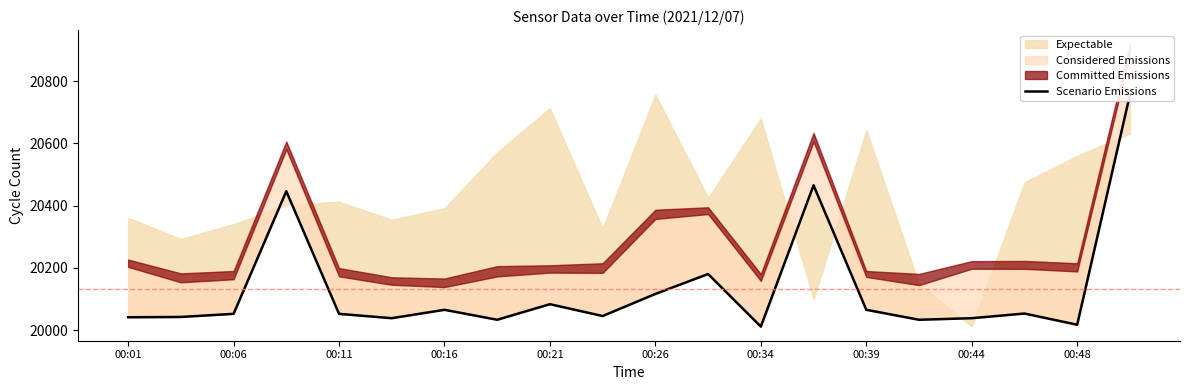

What is the value of the 18th point from the left?

20053